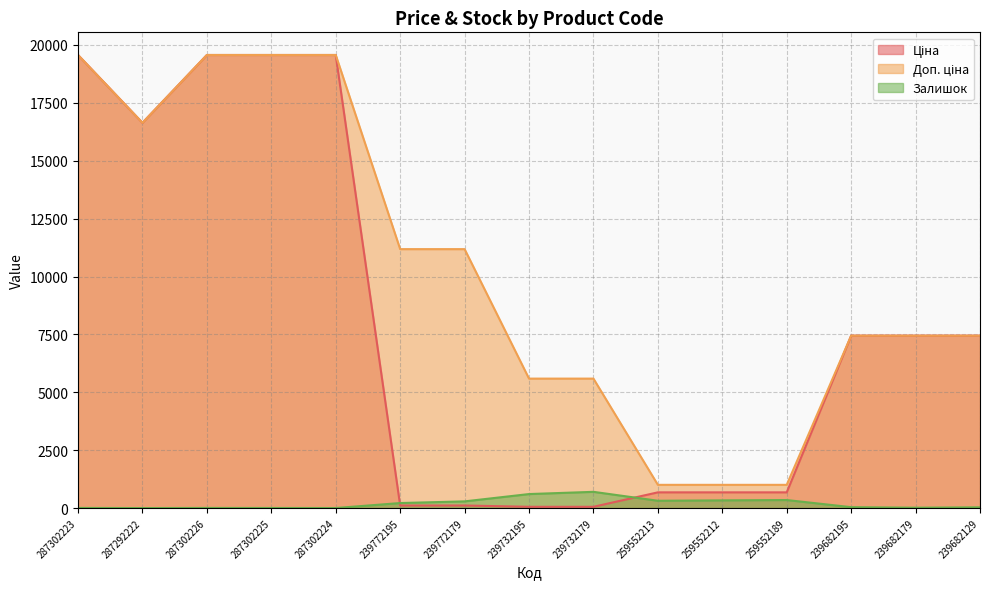

What is the minimum value for Залишок?

1.0